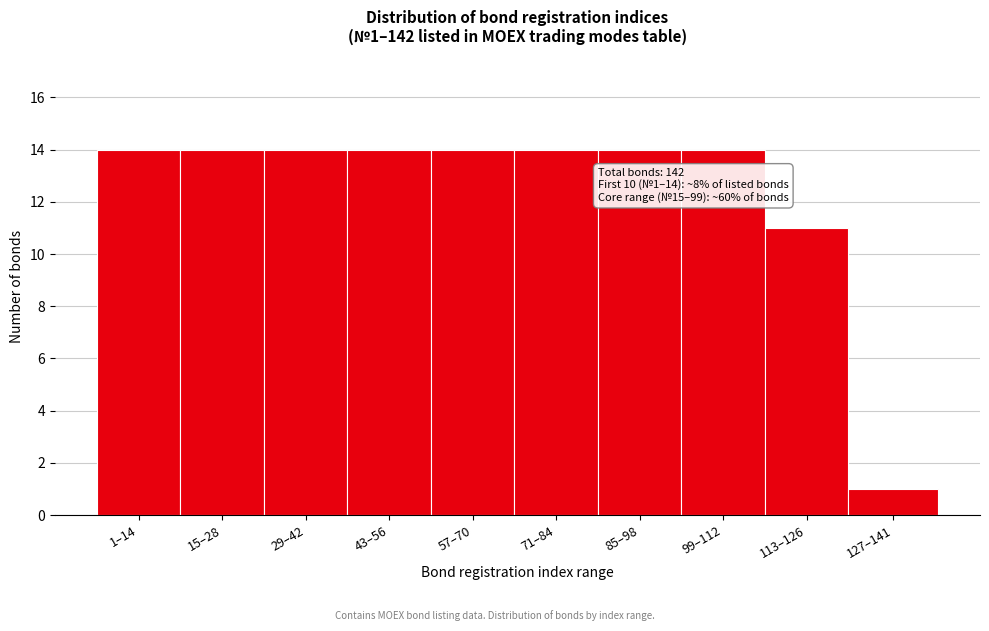

Reading left to right, extract all data points from this chart.

1–14=14	15–28=14	29–42=14	43–56=14	57–70=14	71–84=14	85–98=14	99–112=14	113–126=11	127–141=1